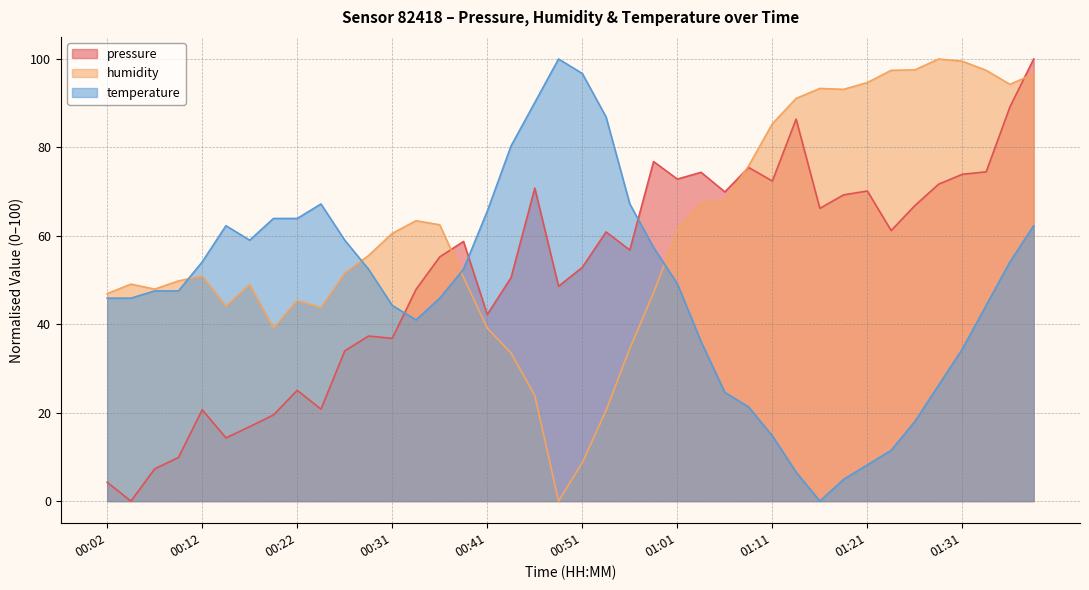

Does the chart display data point markers on the line(s)?

No